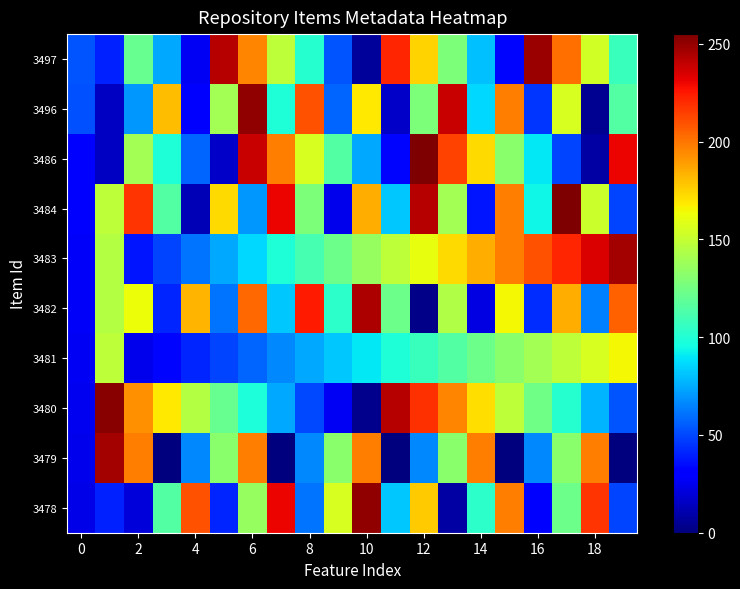

Reading left to right, what are all the values shown in this chart?

3478: 23.6	40.1	20.6	115.2	209.8	41.1	135.7	230.3	61.7	156.3	250.9	82.3	176.9	8.2	102.8	197.4	28.8	123.4	218.0	49.4
3479: 24.7	246.8	197.4	0.0	65.8	131.6	197.4	0.0	65.8	131.6	197.4	0.0	65.8	131.6	197.4	0.0	65.8	131.6	197.4	0.0
3480: 25.7	252.9	192.3	168.6	145.0	121.3	97.7	74.0	50.4	26.7	3.1	242.7	219.0	195.4	171.7	148.1	124.4	100.8	77.1	53.5
3481: 26.7	148.1	24.7	32.9	41.1	49.4	57.6	65.8	74.0	82.3	90.5	98.7	106.9	115.2	123.4	131.6	139.8	148.1	156.3	164.5
3482: 27.8	145.0	162.5	41.1	183.0	61.7	203.6	82.3	224.2	102.8	244.7	123.4	2.1	144.0	22.6	164.5	43.2	185.1	63.8	205.6
3483: 27.8	145.0	37.0	49.4	61.7	74.0	86.4	98.7	111.0	123.4	135.7	148.1	160.4	172.7	185.1	197.4	209.8	222.1	234.4	246.8
3484: 28.8	148.1	218.0	115.2	12.3	172.7	69.9	230.3	127.5	24.7	185.1	82.3	242.7	139.8	37.0	197.4	94.6	255.0	152.2	49.4
3486: 30.8	15.4	139.8	98.7	57.6	16.5	238.5	197.4	156.3	115.2	74.0	32.9	255.0	213.9	172.7	131.6	90.5	49.4	8.2	230.3
3496: 52.4	15.4	69.9	181.0	28.8	139.8	250.9	98.7	209.8	57.6	168.6	16.5	127.5	238.5	86.4	197.4	45.2	156.3	4.1	115.2
3497: 53.5	40.1	121.3	74.0	26.7	242.7	195.4	148.1	100.8	53.5	6.2	222.1	174.8	127.5	80.2	32.9	248.8	201.5	154.2	106.9